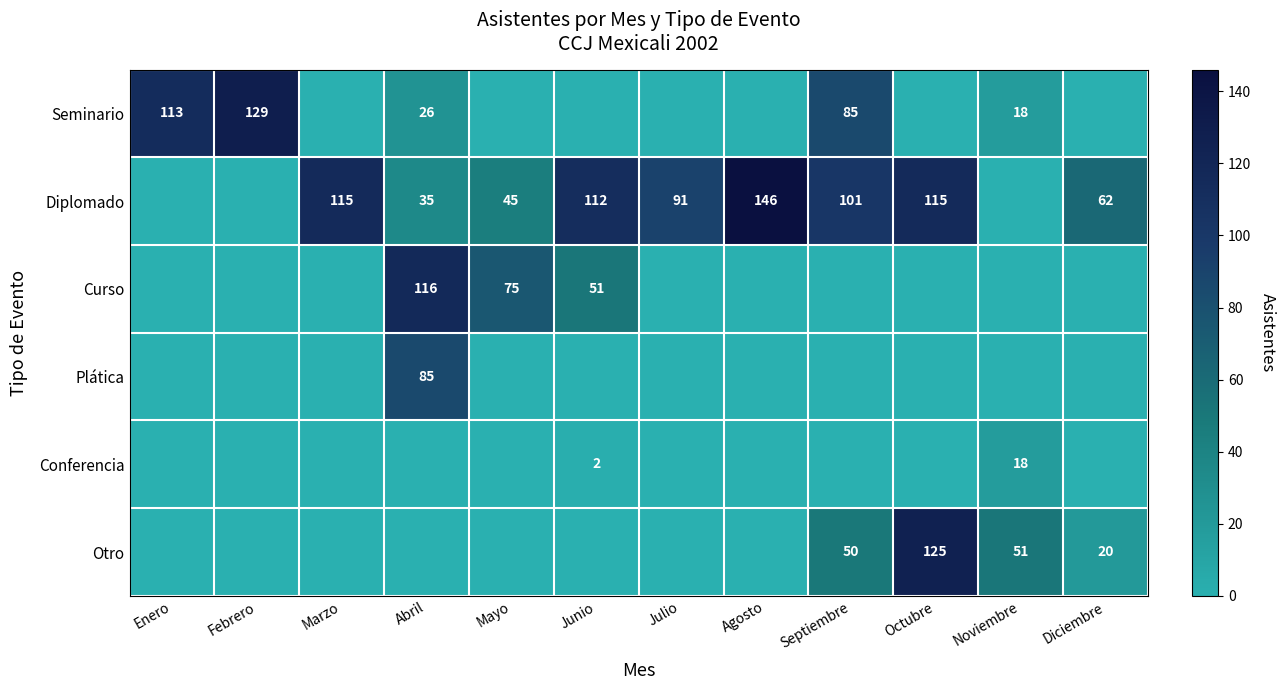

What is the difference between the Diplomado values at Julio and Agosto?

55